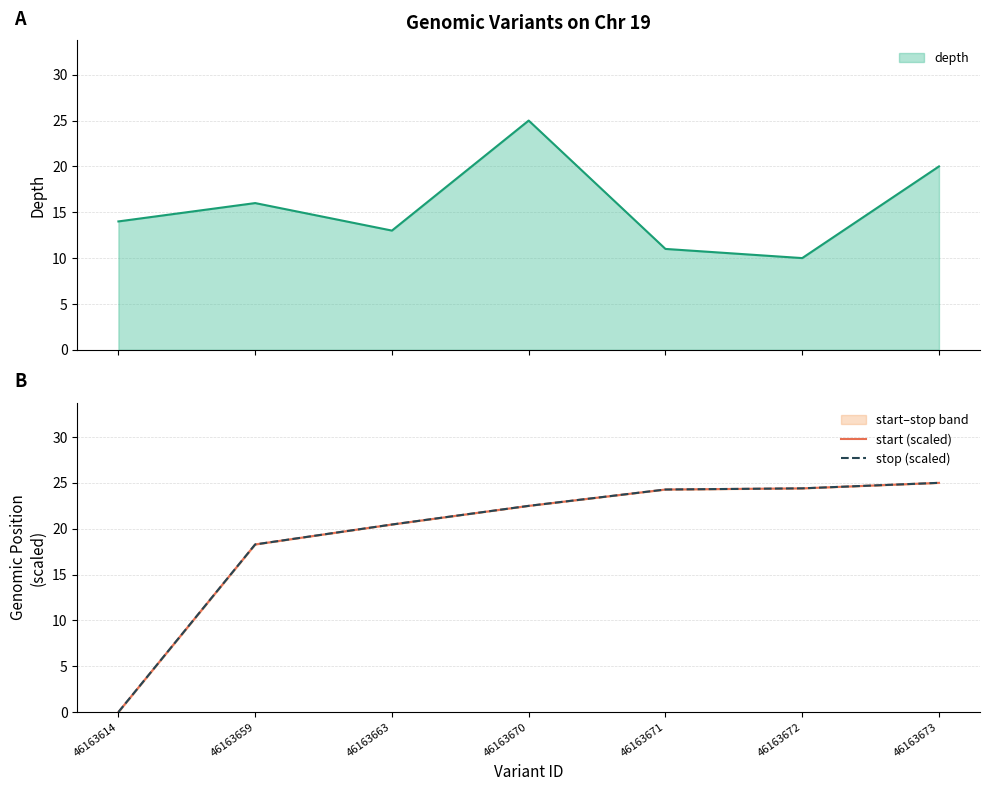

What is the minimum value for depth?

10